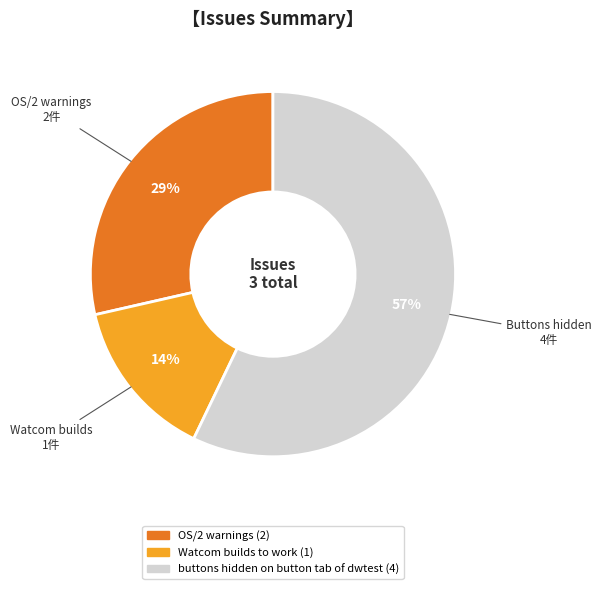

Do buttons hidden on button tab of dwtest and Watcom builds to work together represent more than half of the pie?

Yes